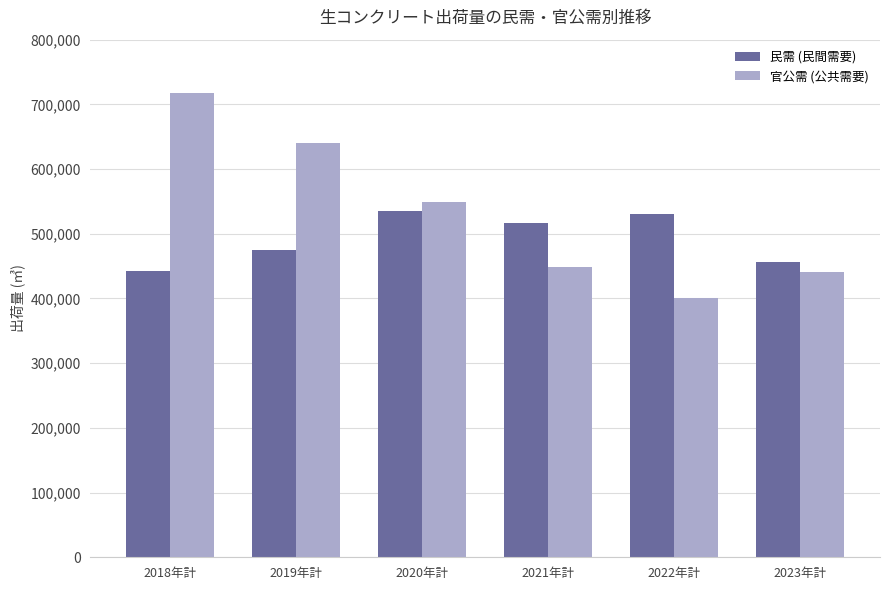

Is it true that 民需 (民間需要) equals 475060 at 2019年計?

True